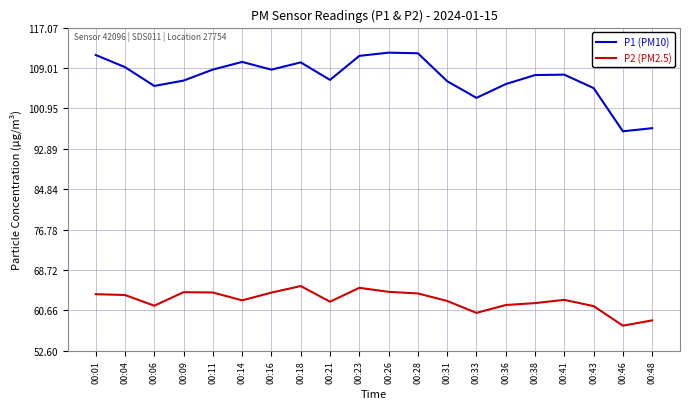

Which series has the widest spread of values?

P1 (PM10)